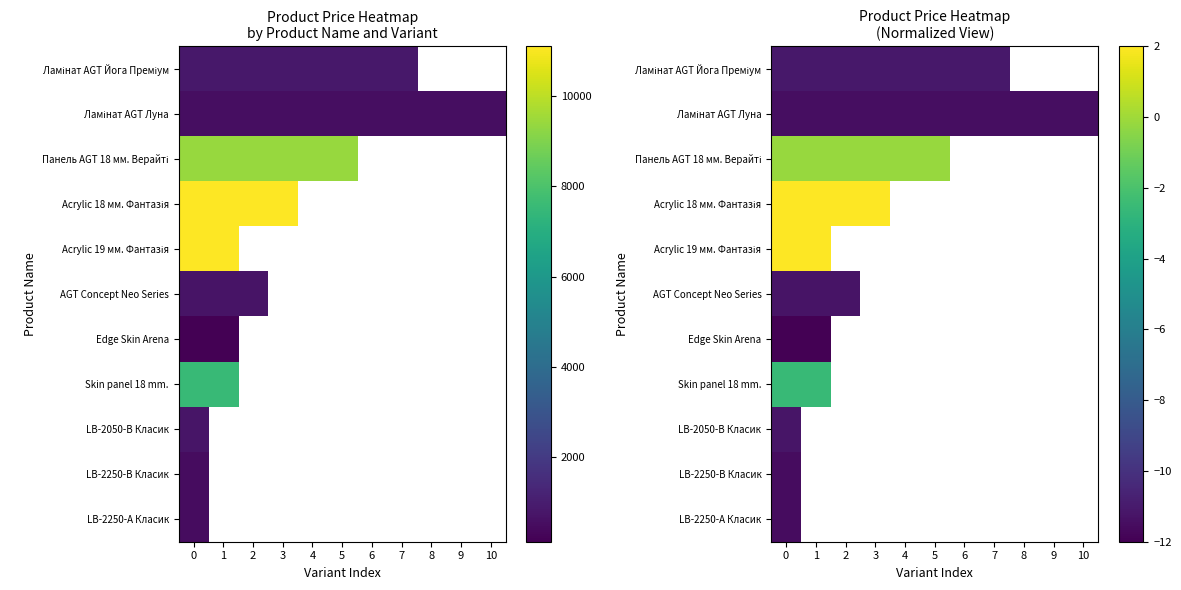

Is the value of LB-2050-В Класик at 4 greater than the value of LB-2250-В Класик at 0?

No